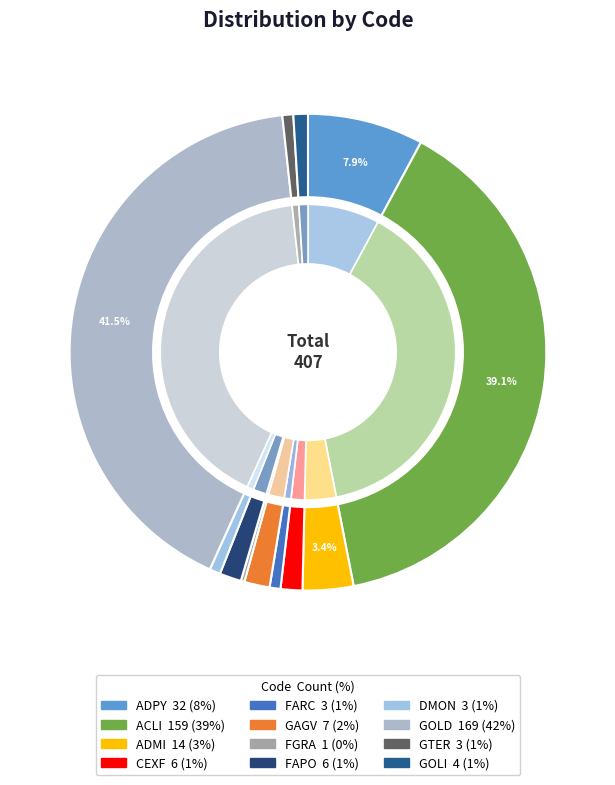

What percentage is the DMON slice, to the nearest percent?

1%